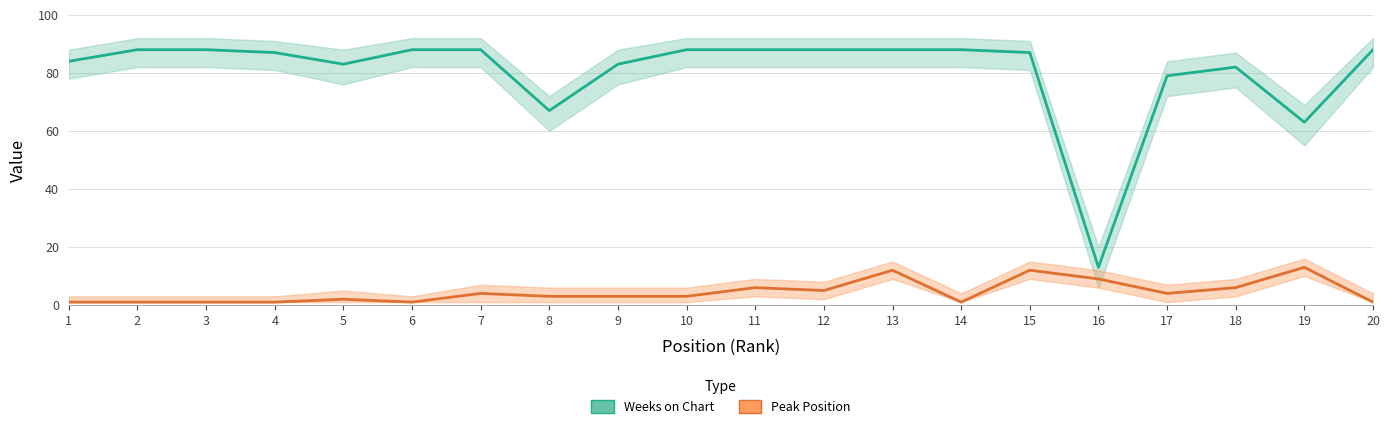

Where is the first local minimum for Peak Position?

6